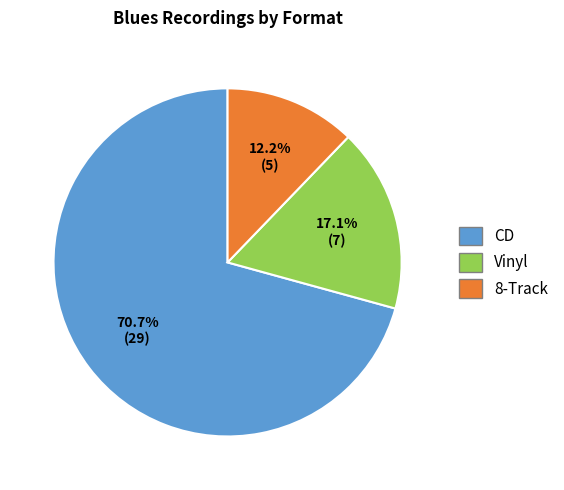

Is there a majority slice in this chart?

Yes